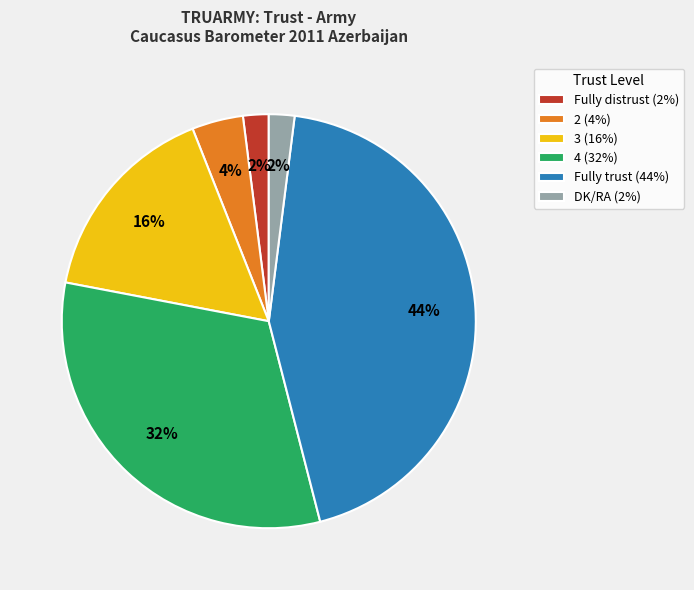

How many segments does this pie chart have?

6